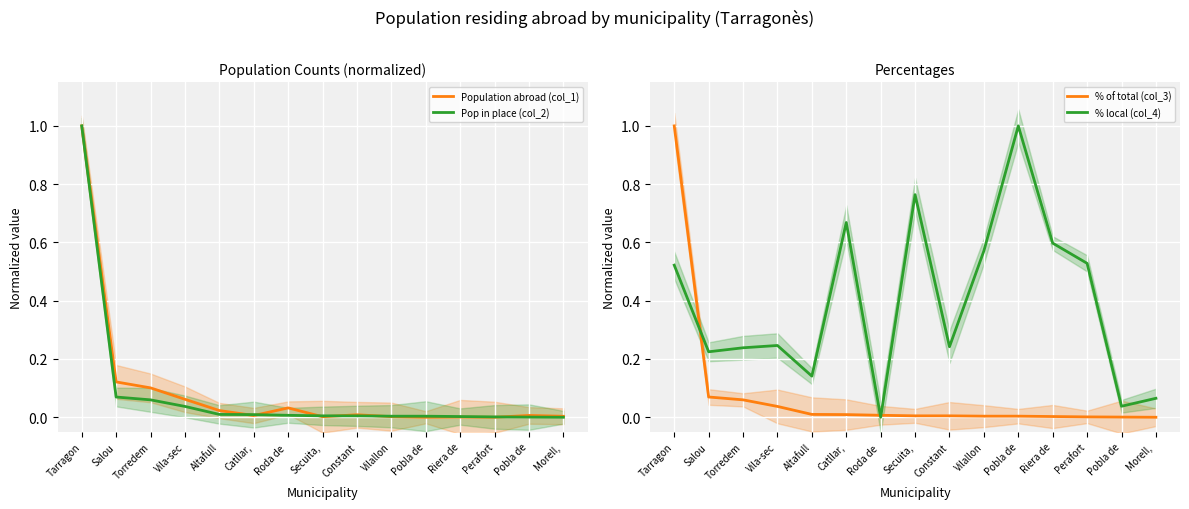

How many interior local valleys does the Population abroad (col_1) series have?

4